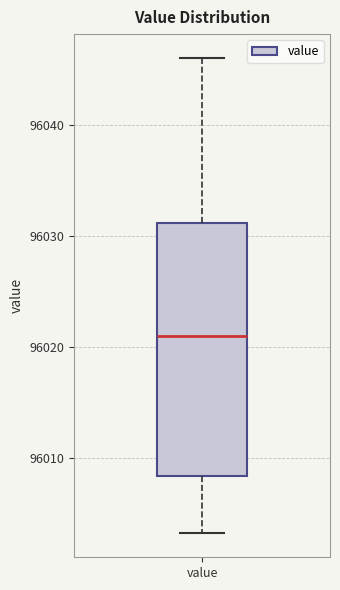

Where does the median line of the box for value sit on the y-axis? The values are not printed on the chart, so give them approximately, as read against the axis.

96021